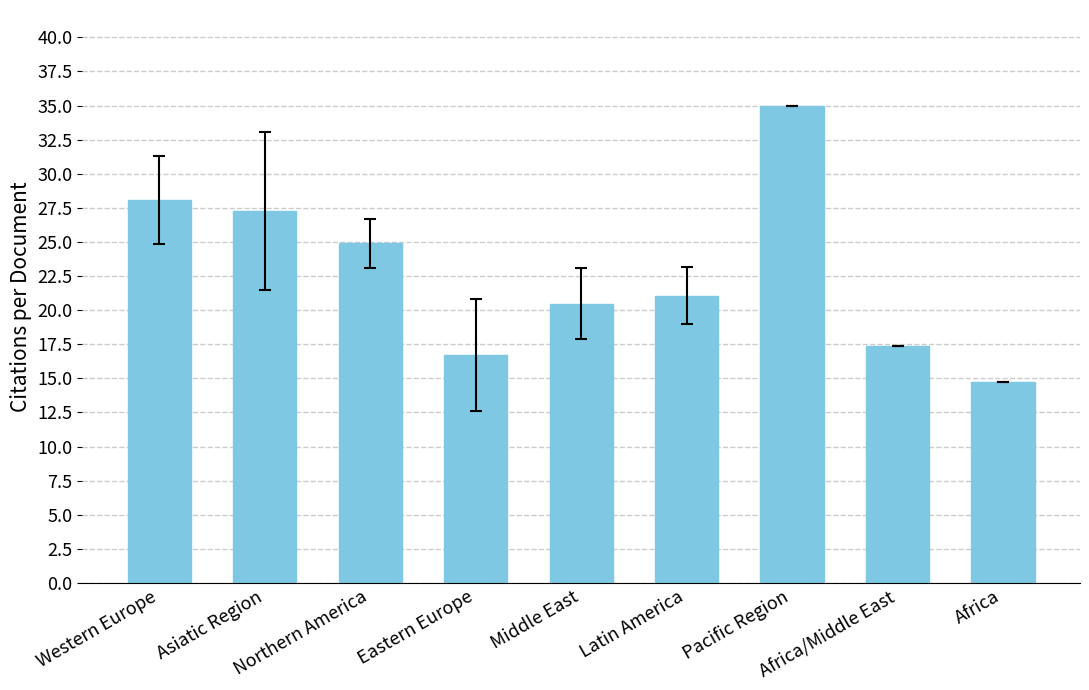

What is the label of the 7th bar from the right?

Northern America